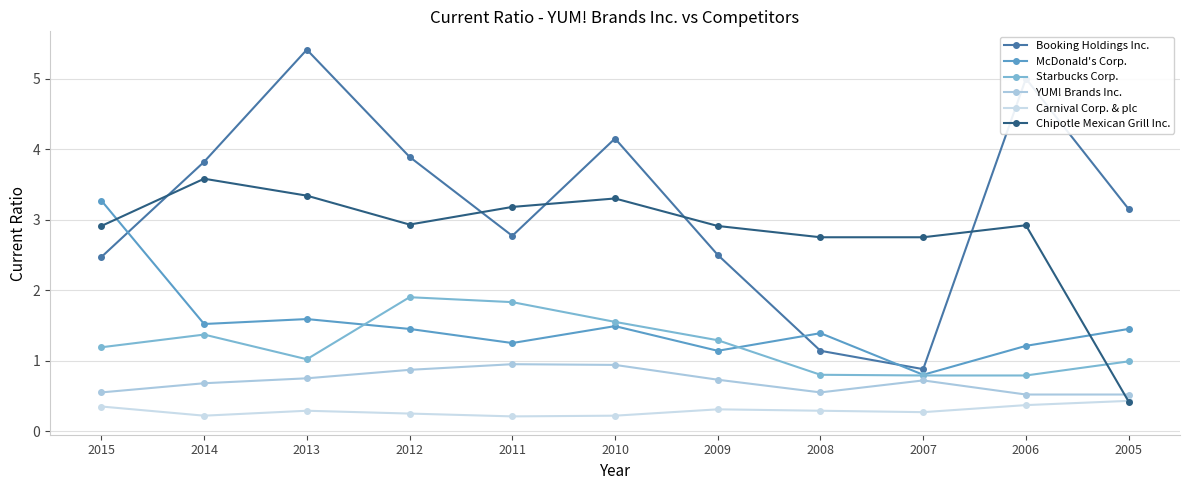

How many lines are shown in the chart?

6